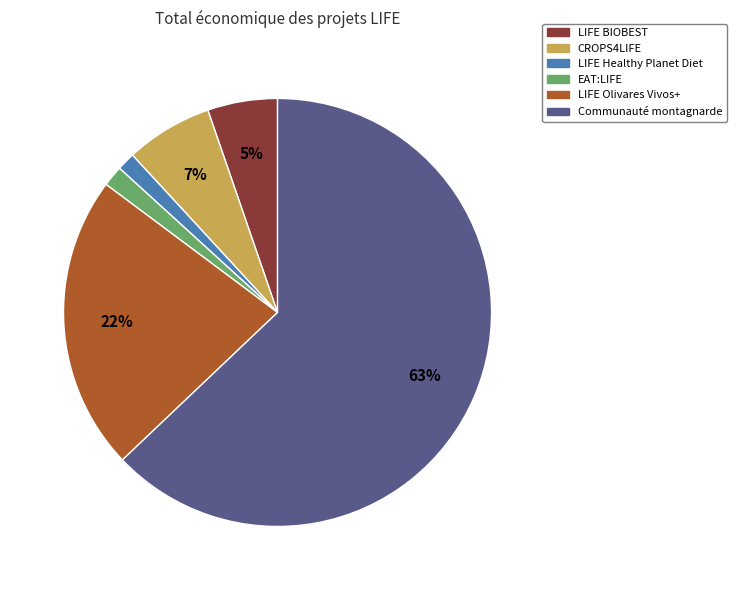

Does Communauté montagnarde represent more than half of the total?

Yes